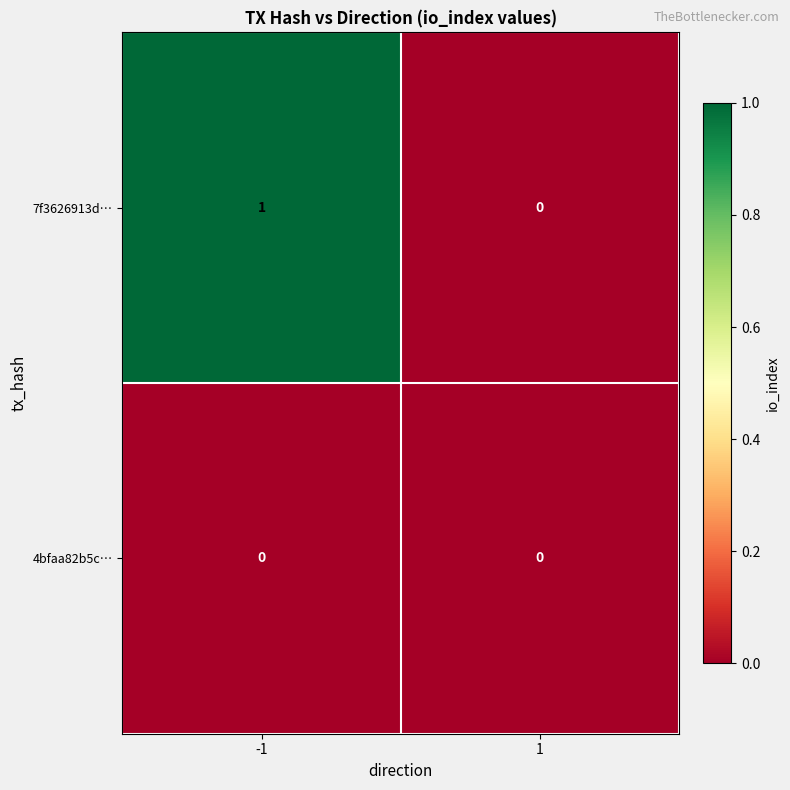

True or false: 4bfaa82b5c… has a value of 0 at 1.

True